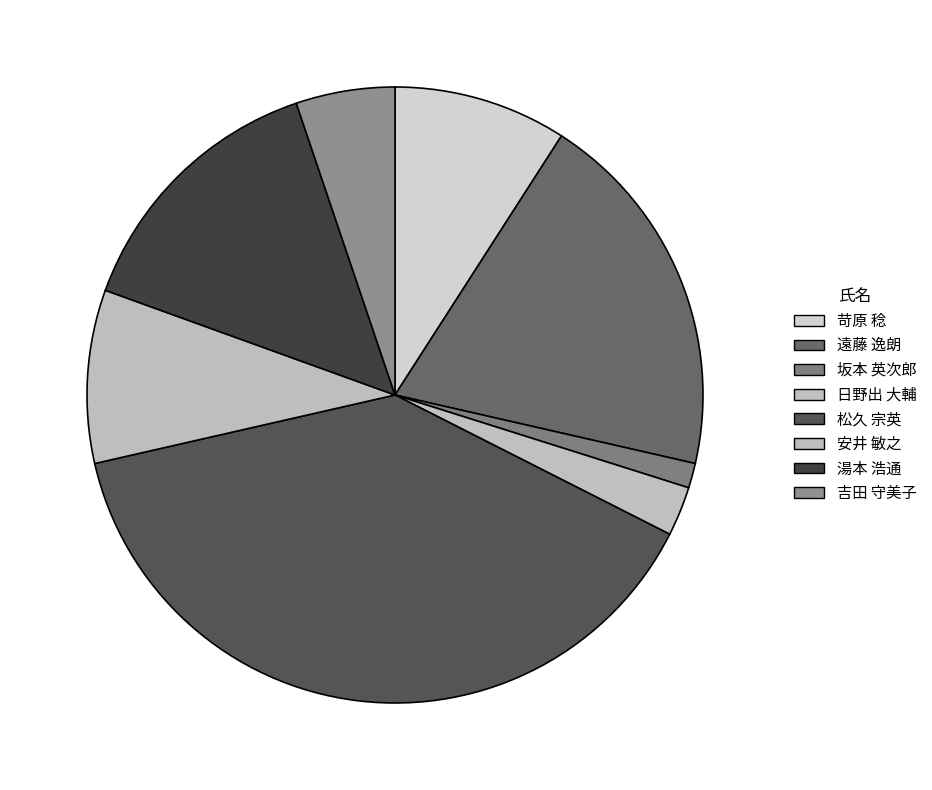

How many slices are in this pie chart?

8